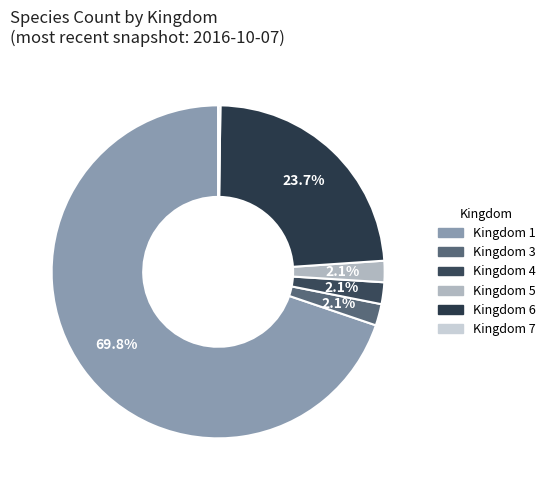

Rank the categories by value from lowest to highest.

7, 5, 3, 4, 6, 1